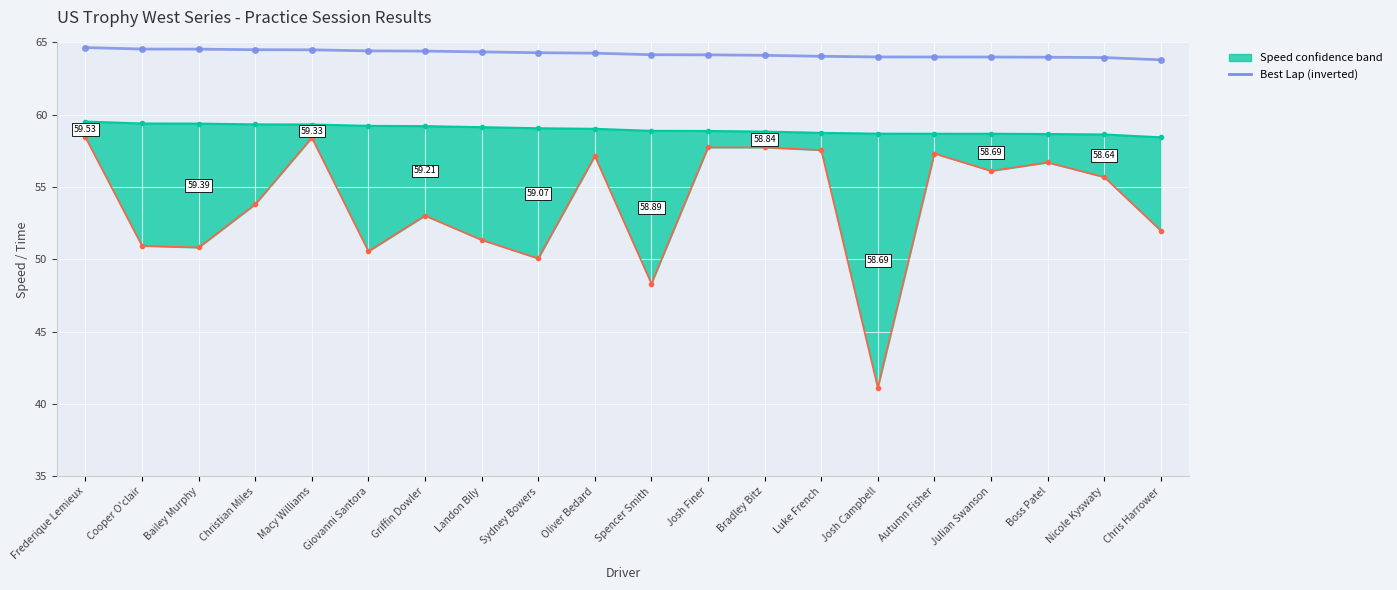

What is the ratio of the value at Luke French to the value at Frederique Lemieux?

1.0